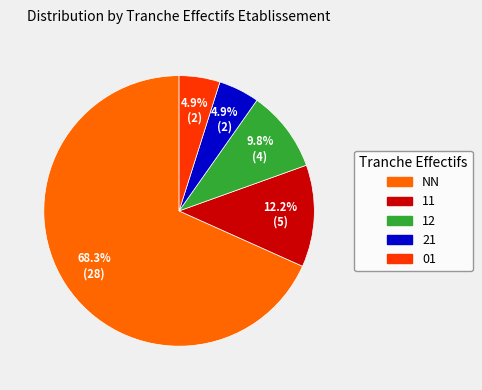

Approximately how many times larger is the value at 21 compared to 12?

0.5